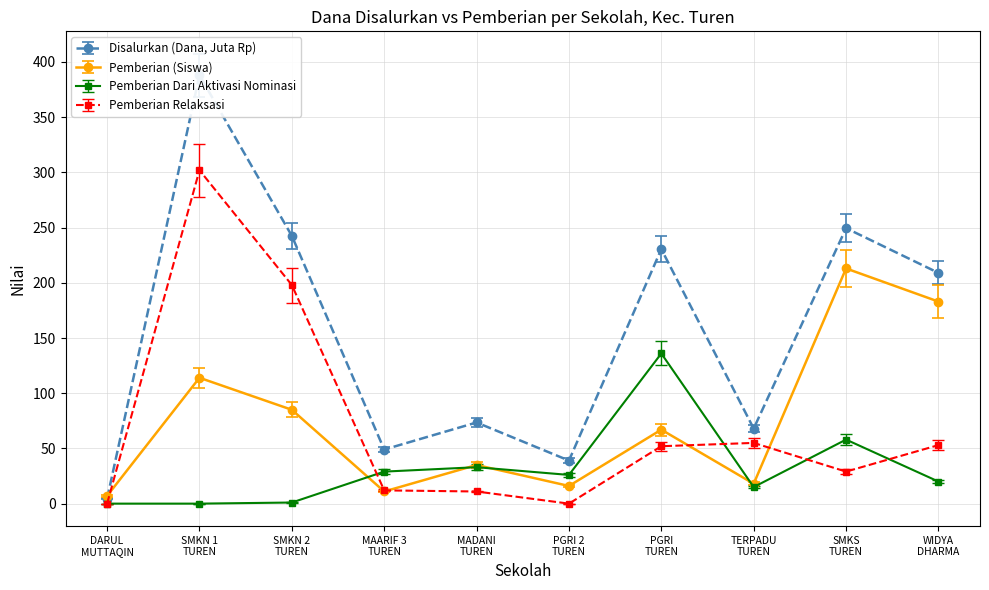

True or false: Pemberian Dari Aktivasi Nominasi and Pemberian intersect in this chart.

True